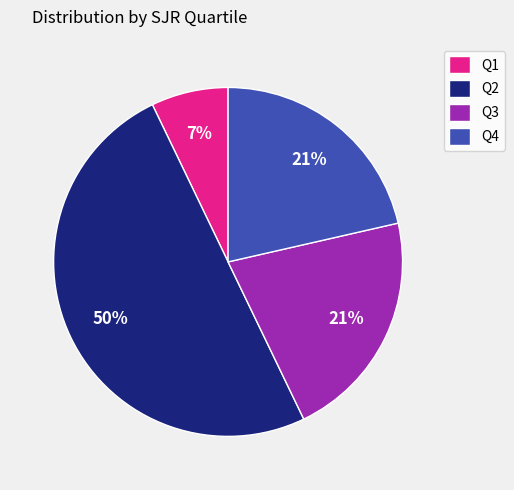

Between Q1 and Q4, which is larger?

Q4